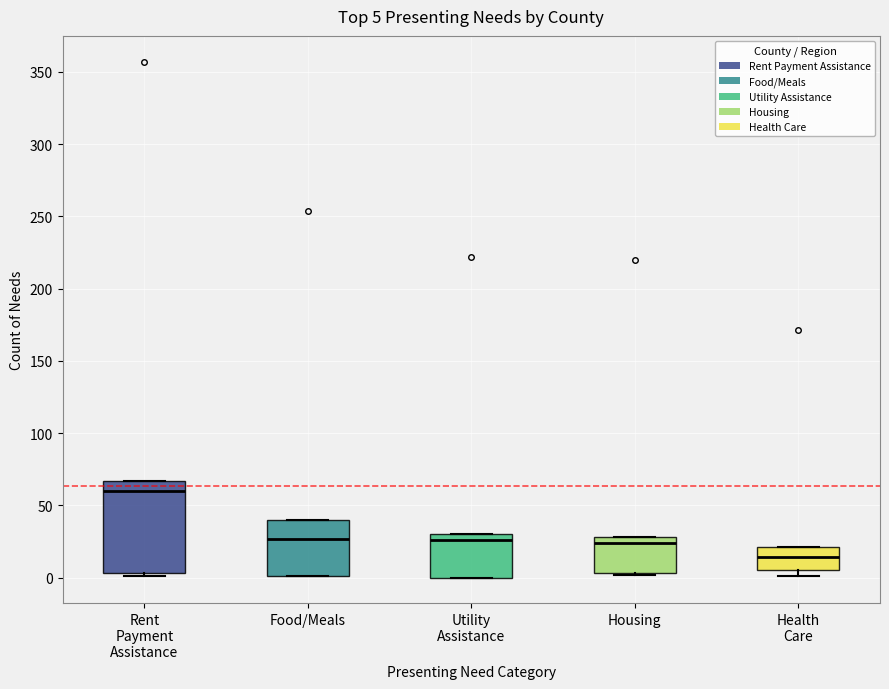

Comparing the boxes themselves (not the whiskers), which one is the tallest?

Rent Payment Assistance